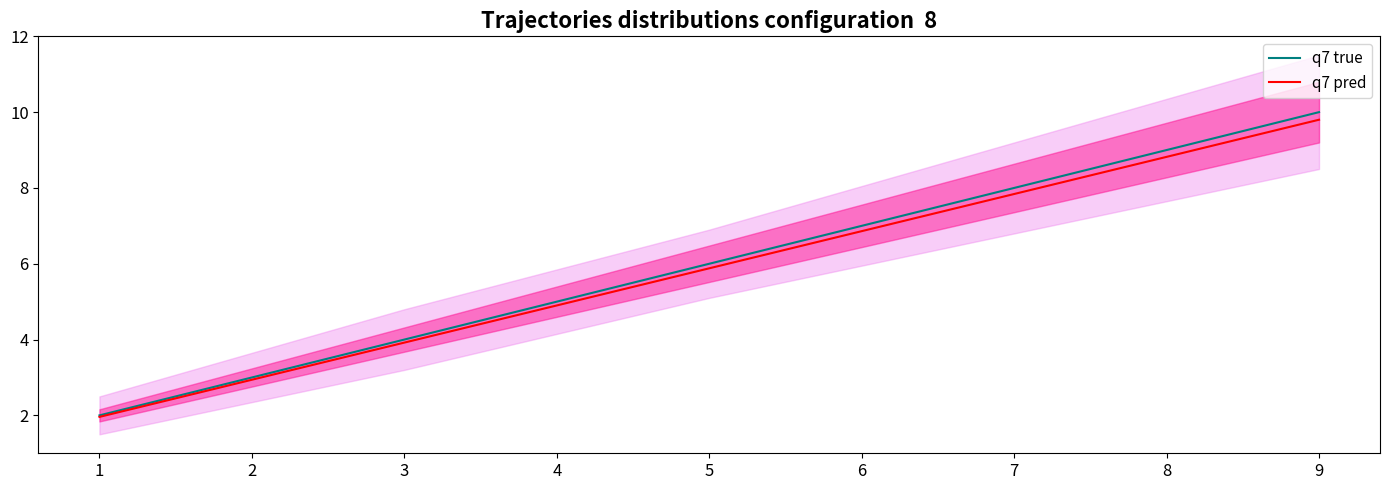

What is the average value of the q7 pred series?

5.9